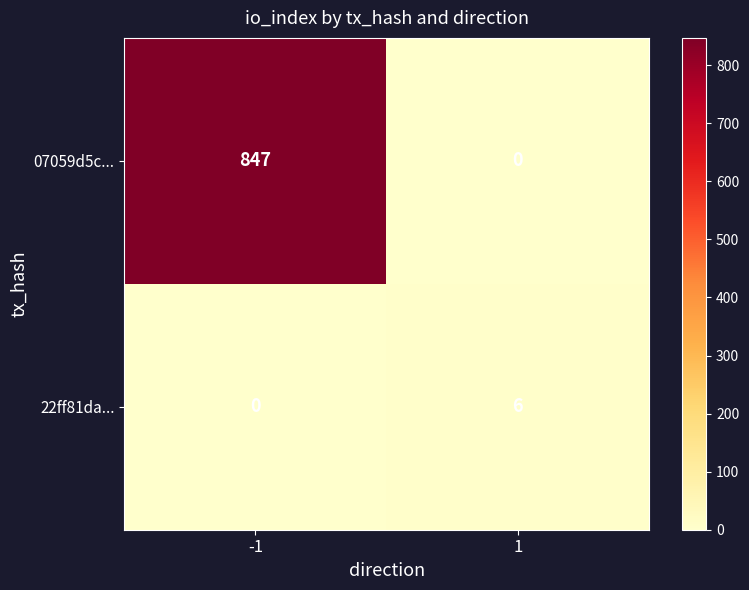

What is the sum of all 07059d5c... values?

847